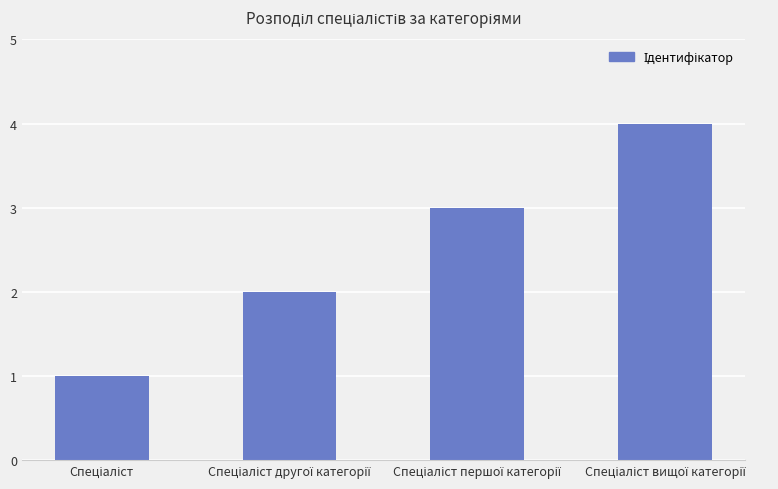

What is the sum of all values?

10